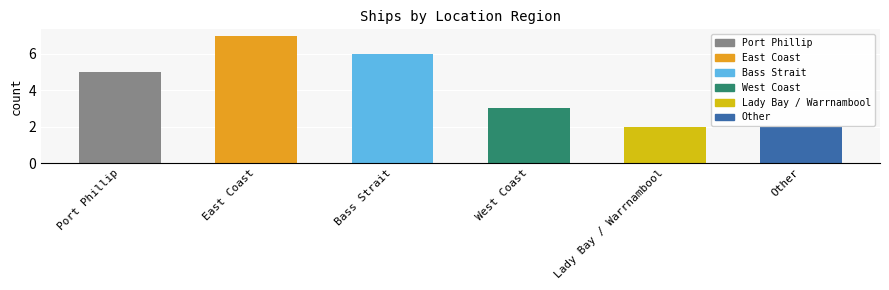

Which has a higher value, Other or Port Phillip?

Port Phillip